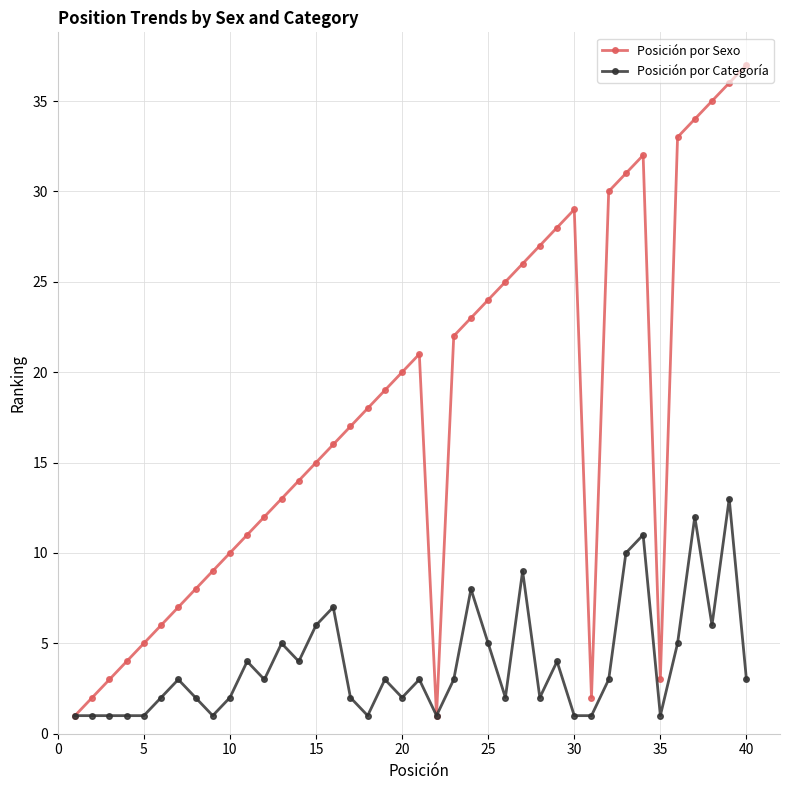

What is the value of the Posición por Categoría point at the 38th from the left?

6